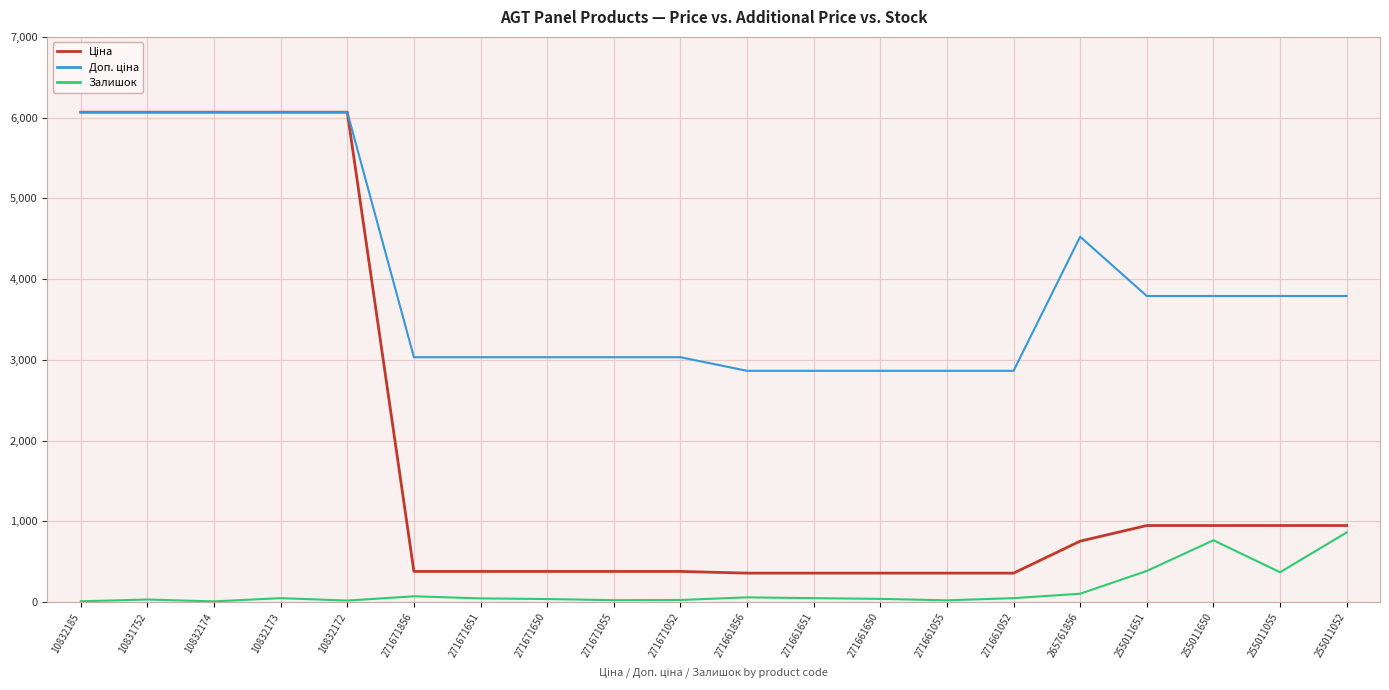

What is the greatest value displayed?

6067.2